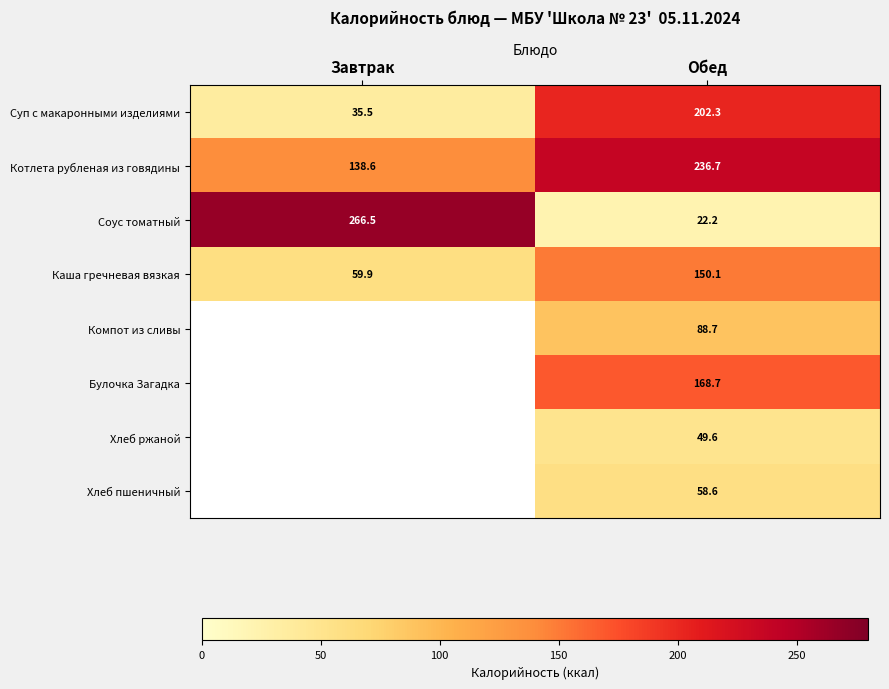

At which label does Соус томатный first exceed 266?

Завтрак